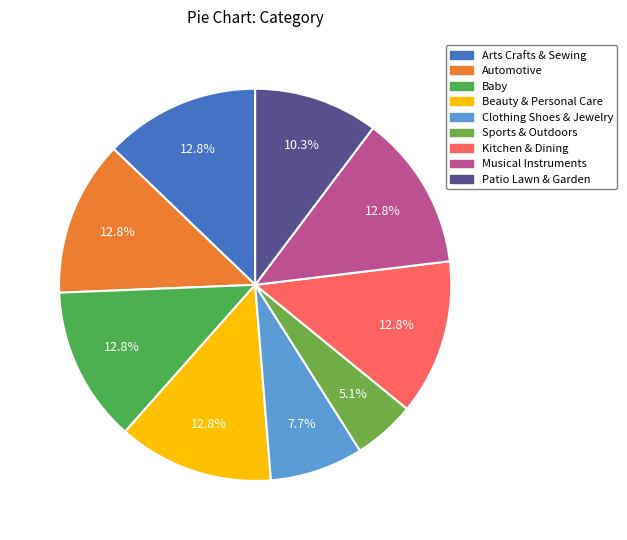

Which slice is the smallest?

Sports & Outdoors